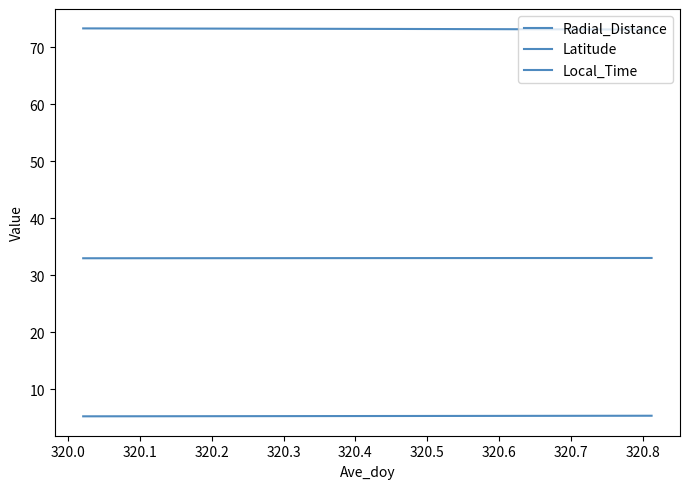

How many lines are shown in the chart?

3